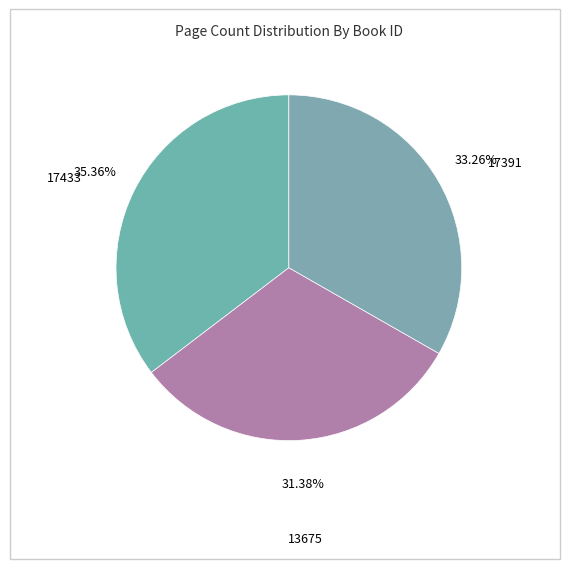

What is the ratio of the value at 17433 to the value at 17391?

1.1